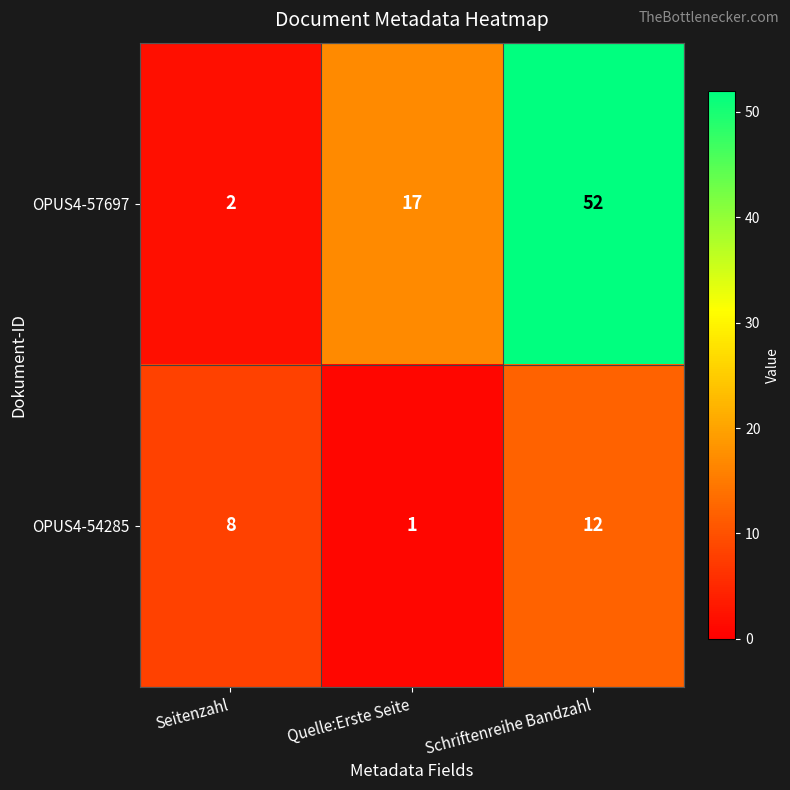

What is the difference between the highest and lowest values at Seitenzahl?

6